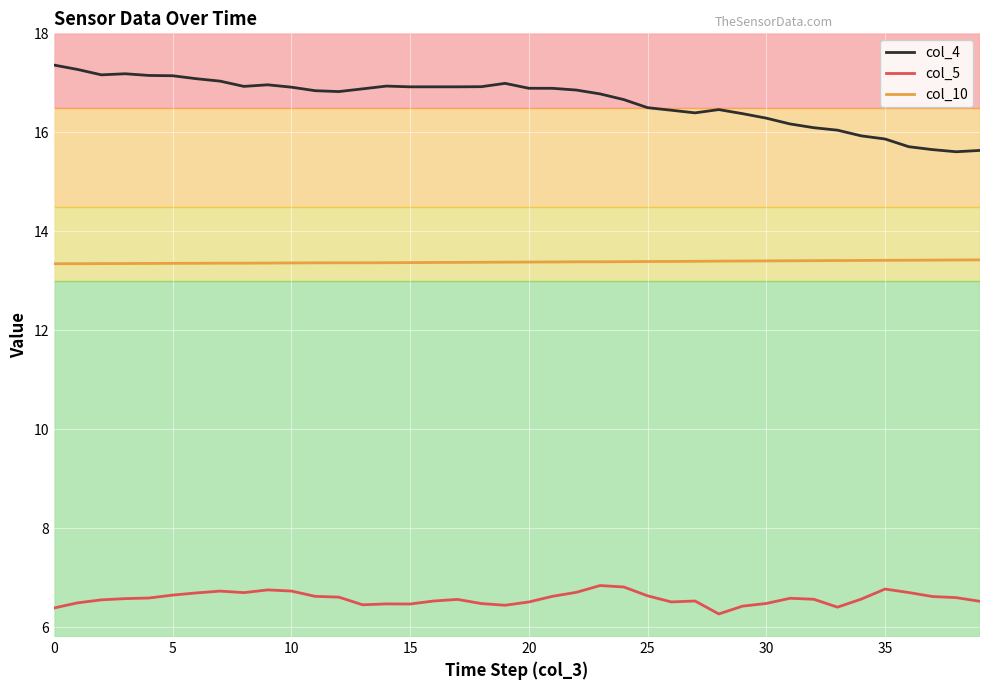

Rank the series by their average value, from lowest to highest.

col_5, col_10, col_4